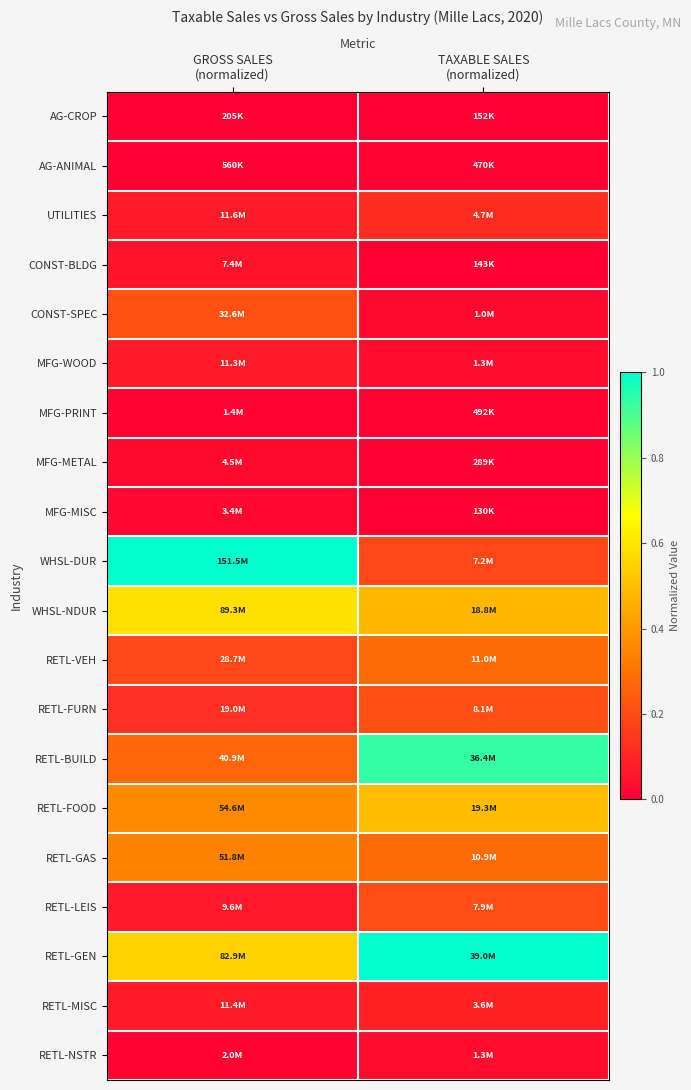

Between GROSS SALES (normalized) and TAXABLE SALES (normalized), which series saw the biggest shift?

WHSL-DUR